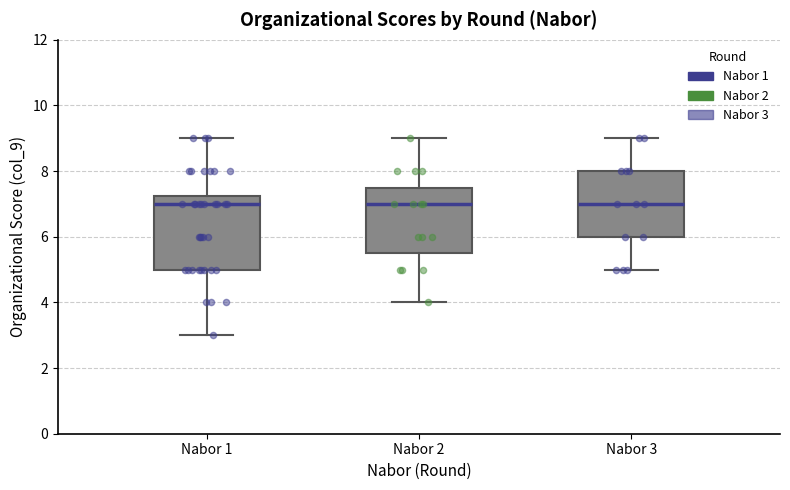

Reading left to right, read every box against the y-axis: the position of its median line, the range the box covers, and the ends of its whiskers. The values are not printed on the chart, so give them approximately, as read against the axis.

Nabor 1: median 7.0, box 5.0 to 7.2, whiskers 3.0 to 9.0
Nabor 2: median 7.0, box 5.6 to 7.6, whiskers 4.0 to 9.0
Nabor 3: median 7.0, box 6.0 to 8.0, whiskers 5.0 to 9.0